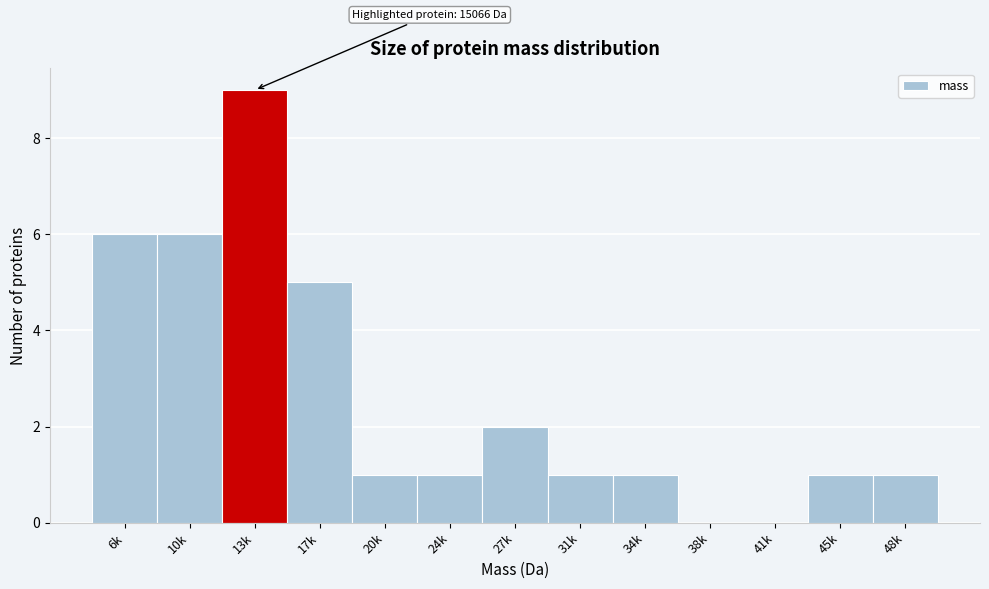

Reading right to left, list all the values displayed in this chart.

48k=1	45k=1	41k=0	38k=0	34k=1	31k=1	27k=2	24k=1	20k=1	17k=5	13k=9	10k=6	6k=6